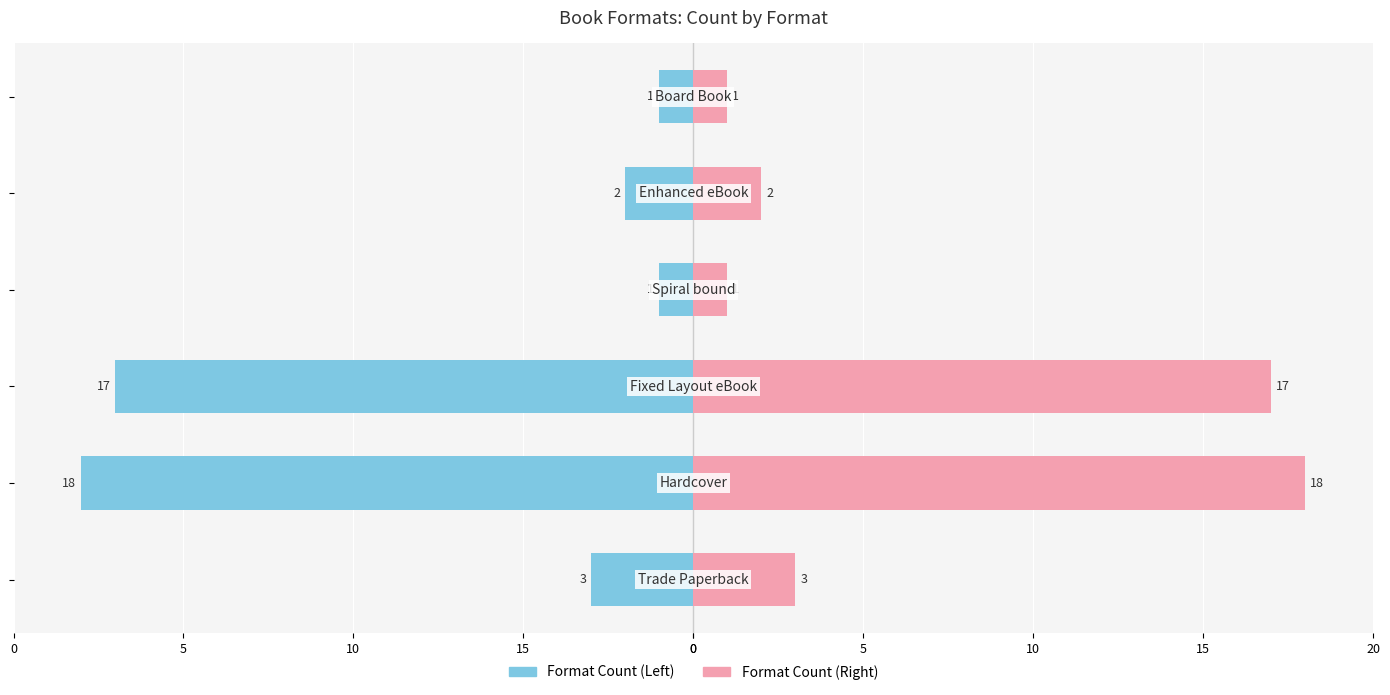

The value of Count (Right) at 15 is 18. True or false?

True